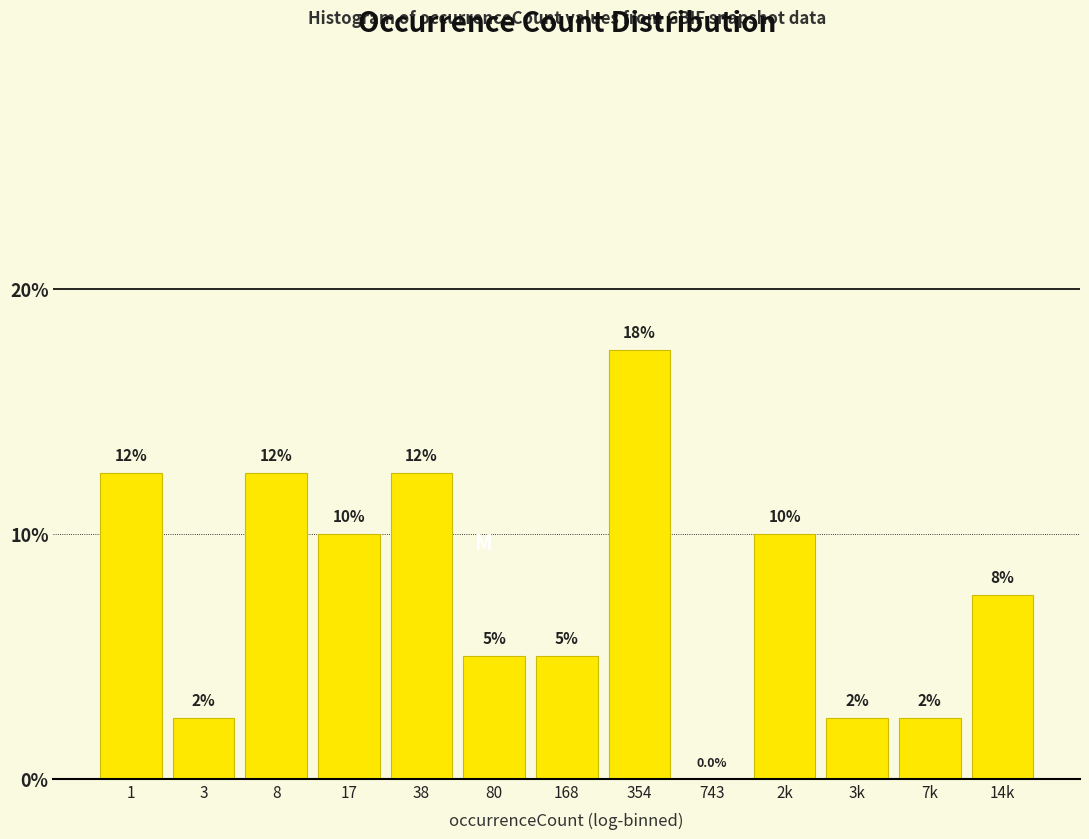

Are the bars horizontal?

No